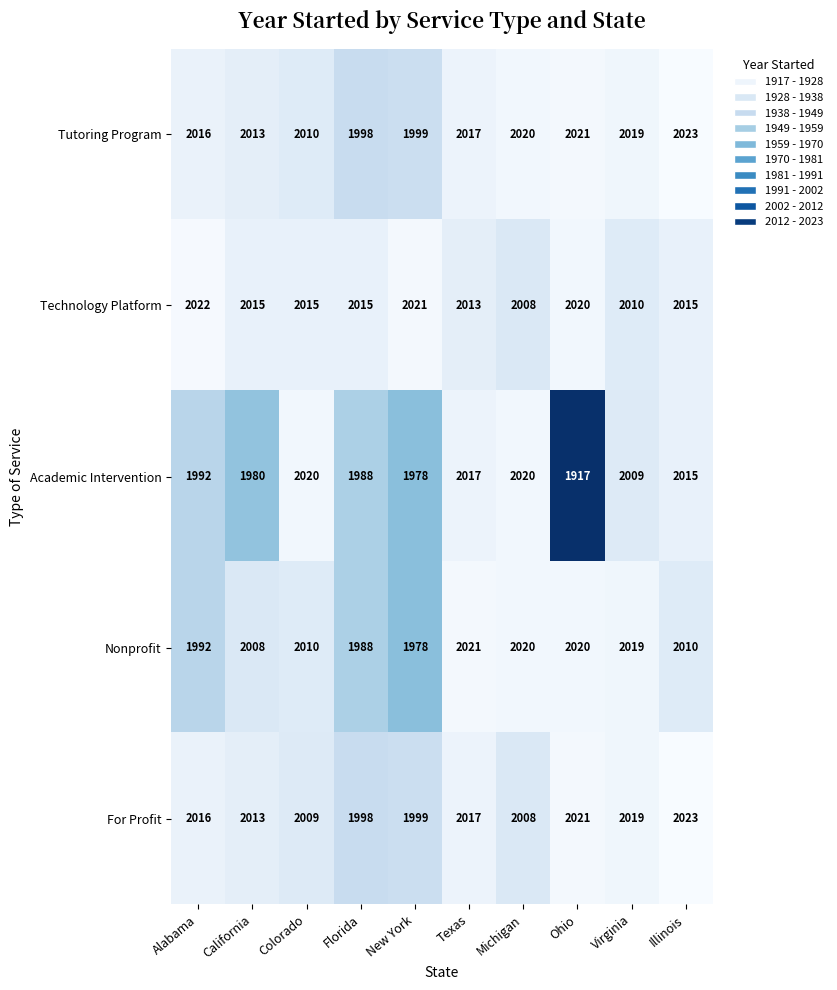

What is the smallest value displayed?

1917